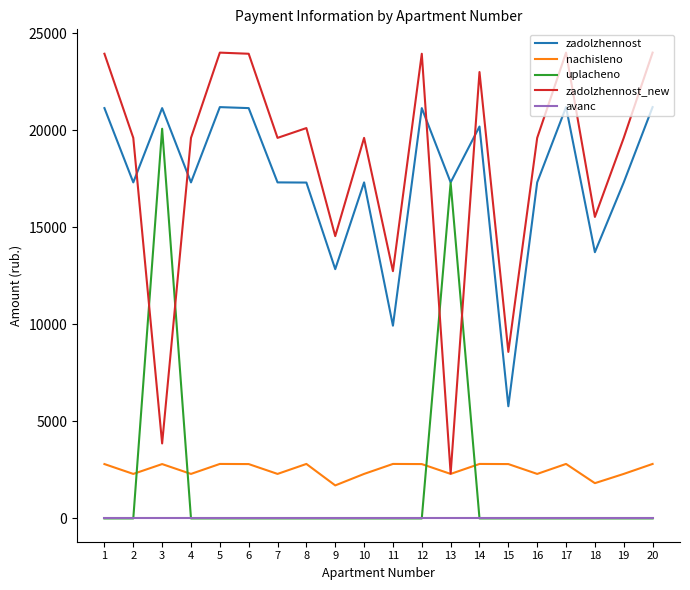

Which series changed the most between 11 and 19?

zadolzhennost